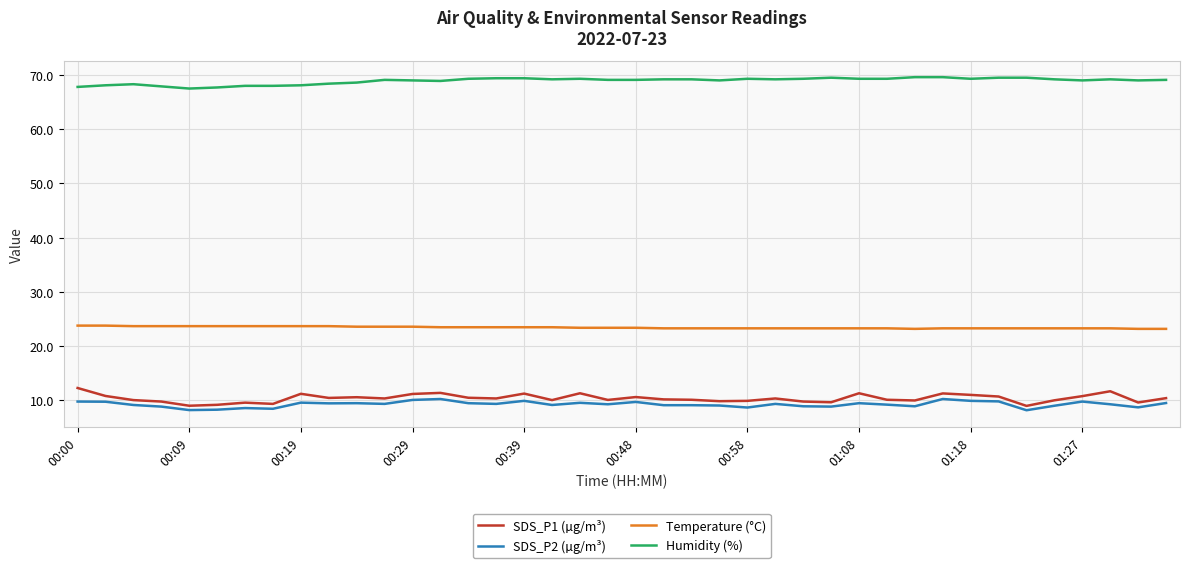

What is the minimum value shown in the chart?

8.2